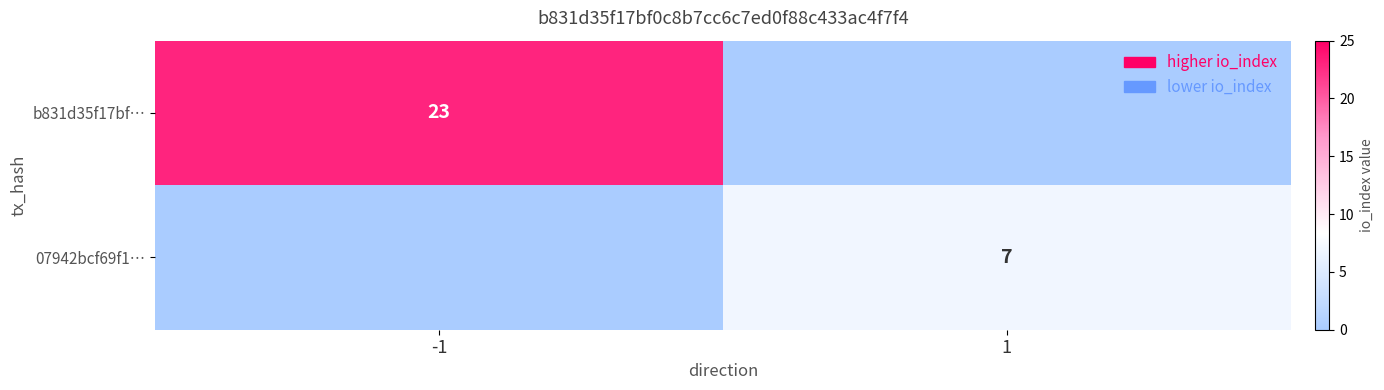

Is the value of 07942bcf69f1… at 1 greater than the value of b831d35f17bf… at -1?

No